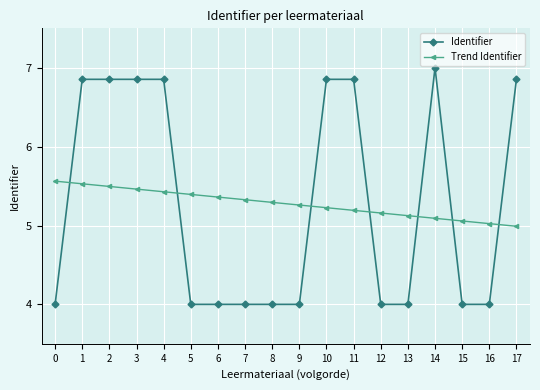

Rank the series by their maximum value, from highest to lowest.

Identifier, Trend Identifier